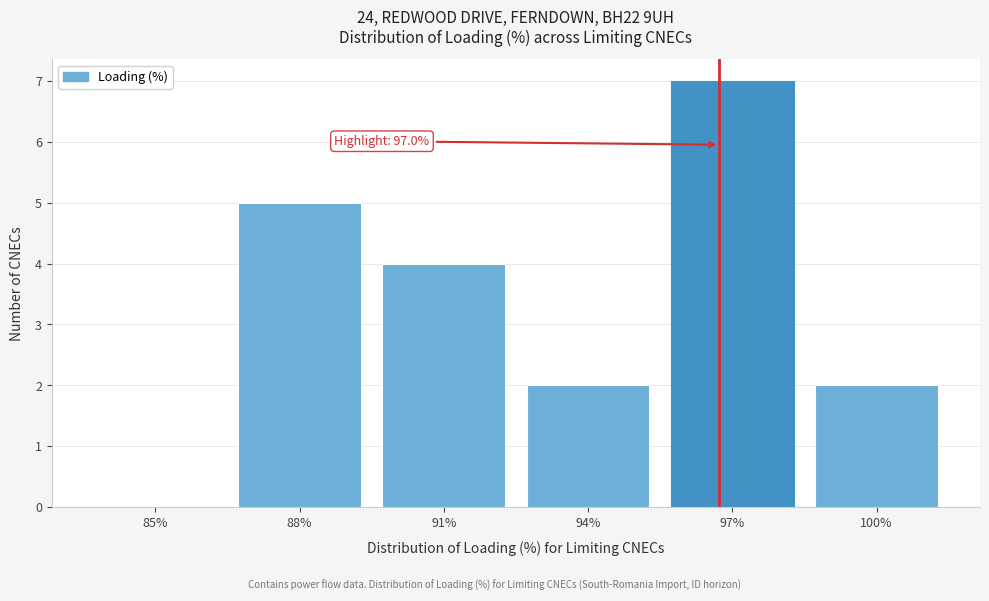

Reading right to left, what are all the values shown in this chart?

100%=2	97%=7	94%=2	91%=4	88%=5	85%=0